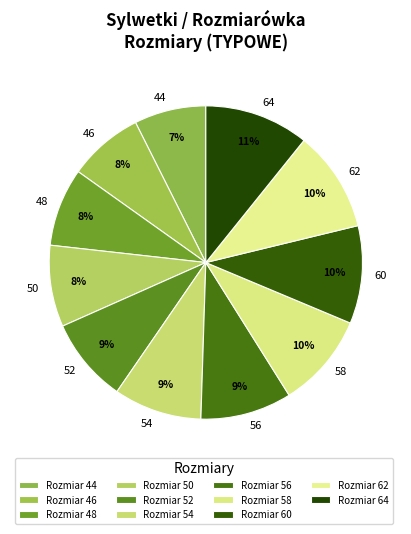

Count the number of slices in the pie.

11